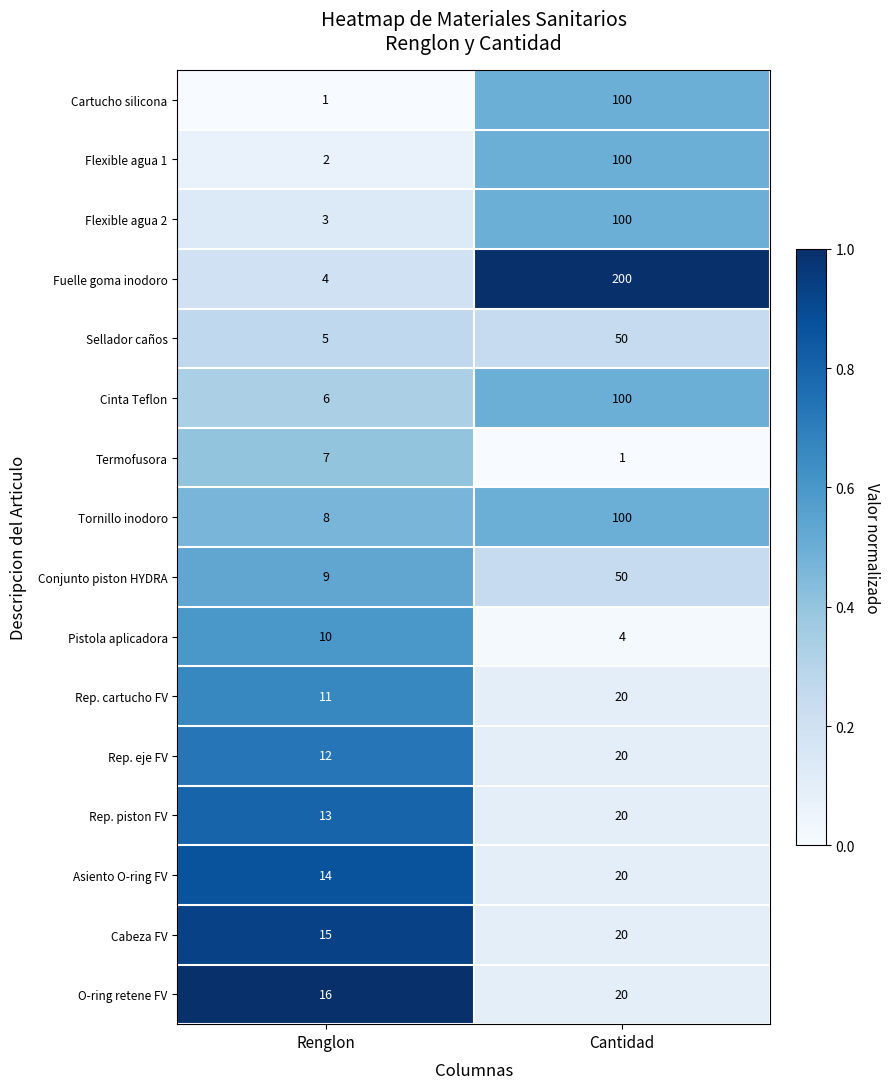

Which series has the widest spread of values?

Fuelle goma inodoro